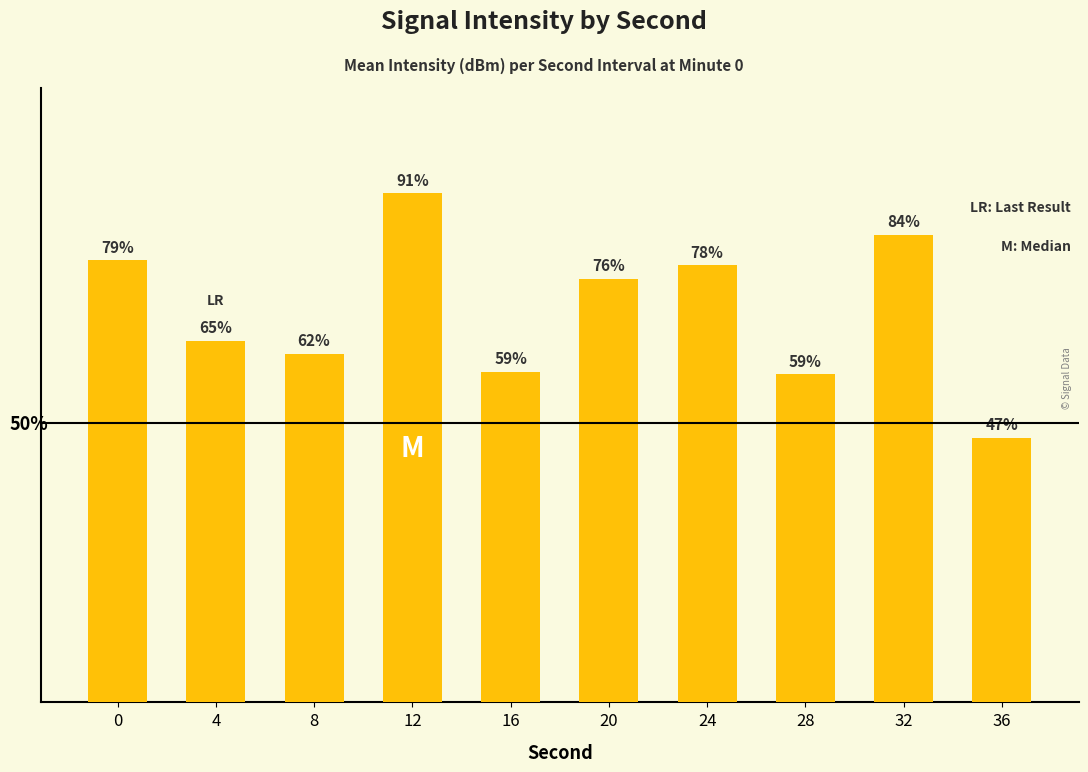

List the labels in order of value, smallest first.

36, 28, 16, 8, 4, 20, 24, 0, 32, 12